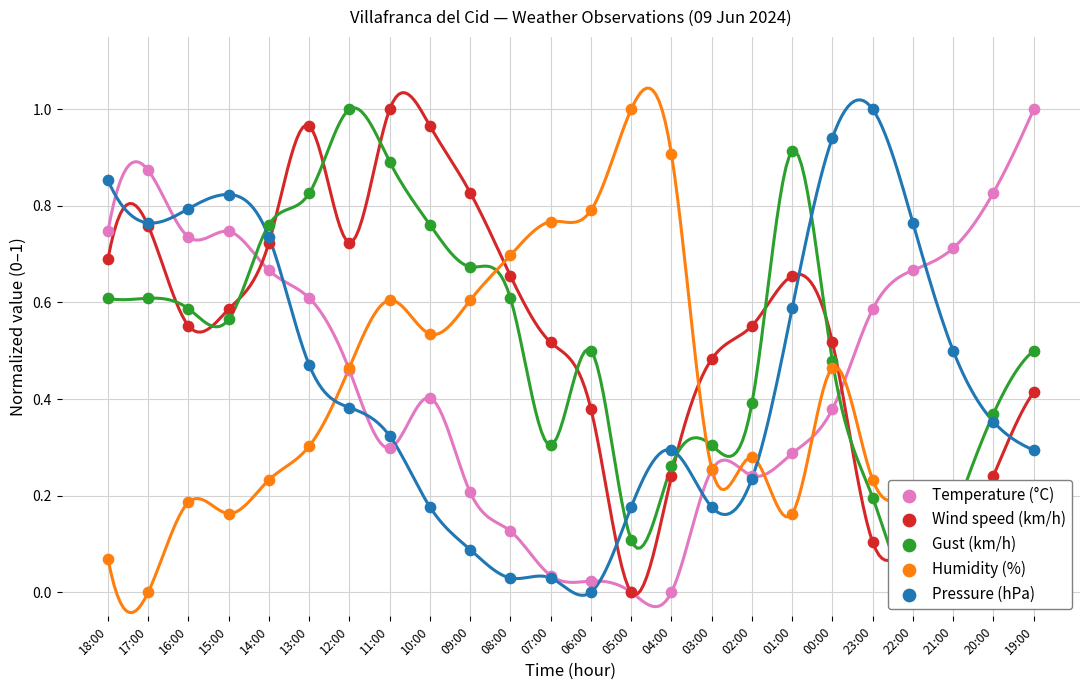

Which series reaches the minimum Y coordinate?

Temperature (°C)